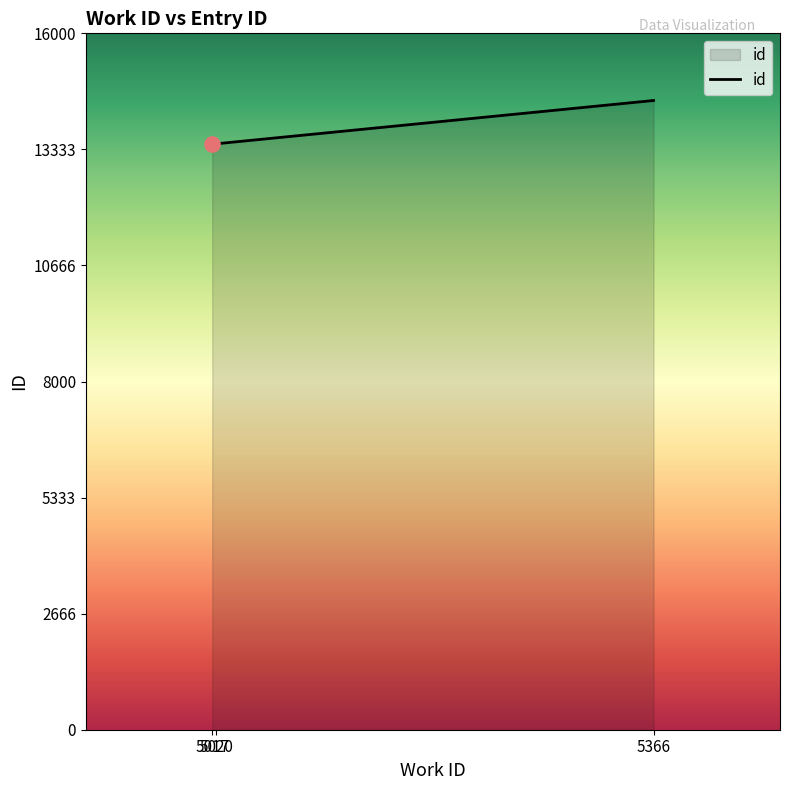

What is the ratio of the value at 5020 to the value at 5366?

0.9